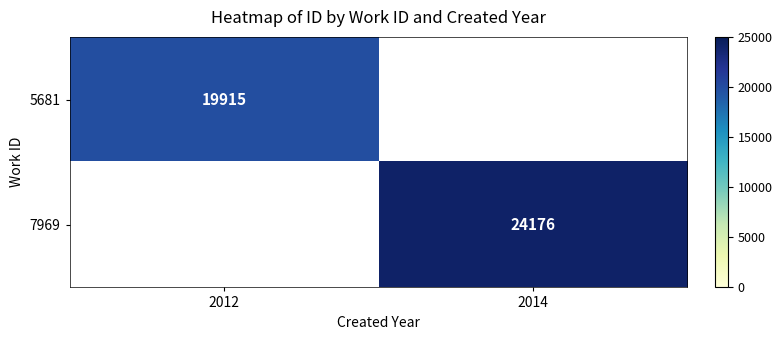

True or false: 7969 has a value of 41808 at 2014.

False